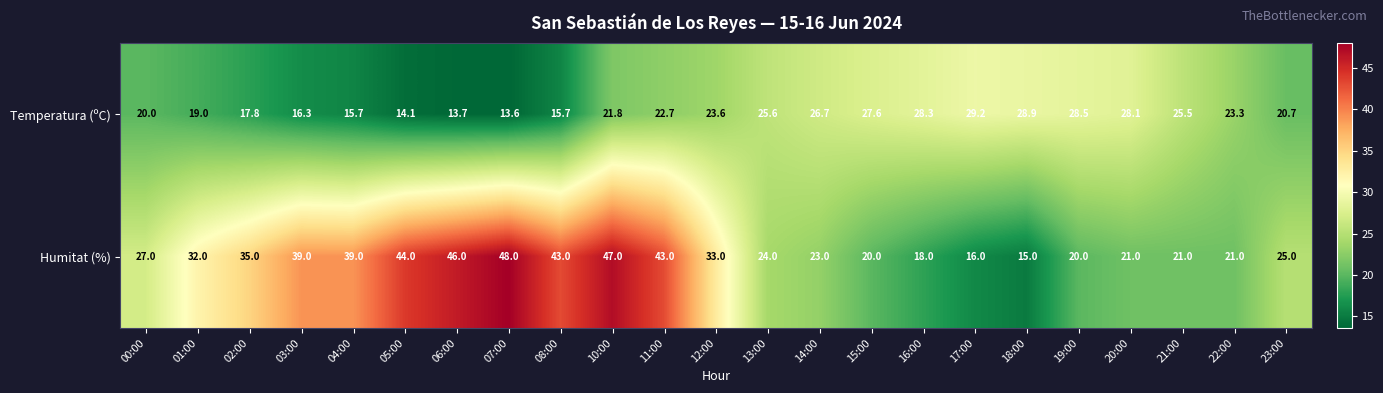

What is the difference between the maximum and minimum values in the Humitat (%) series?

33.0